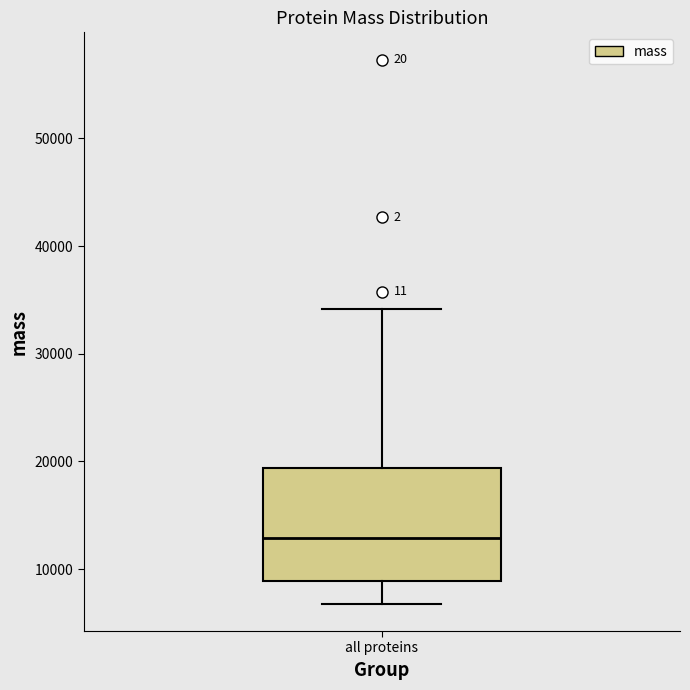

Transcribe this box plot: give where the median line is, the range the box spans, and where the two whiskers end, as read against the y-axis. The values are not printed on the chart, so give them approximately, as read against the axis.

median 13000, box 9000 to 19000, whiskers 7000 to 34000